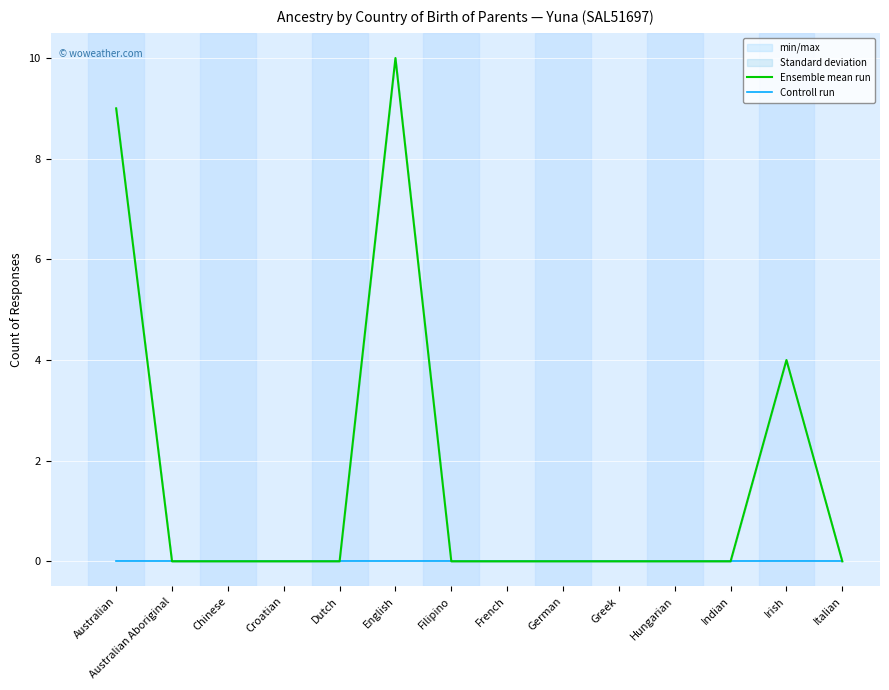

List the series in order of their peak value, highest first.

Ensemble mean run, Controll run